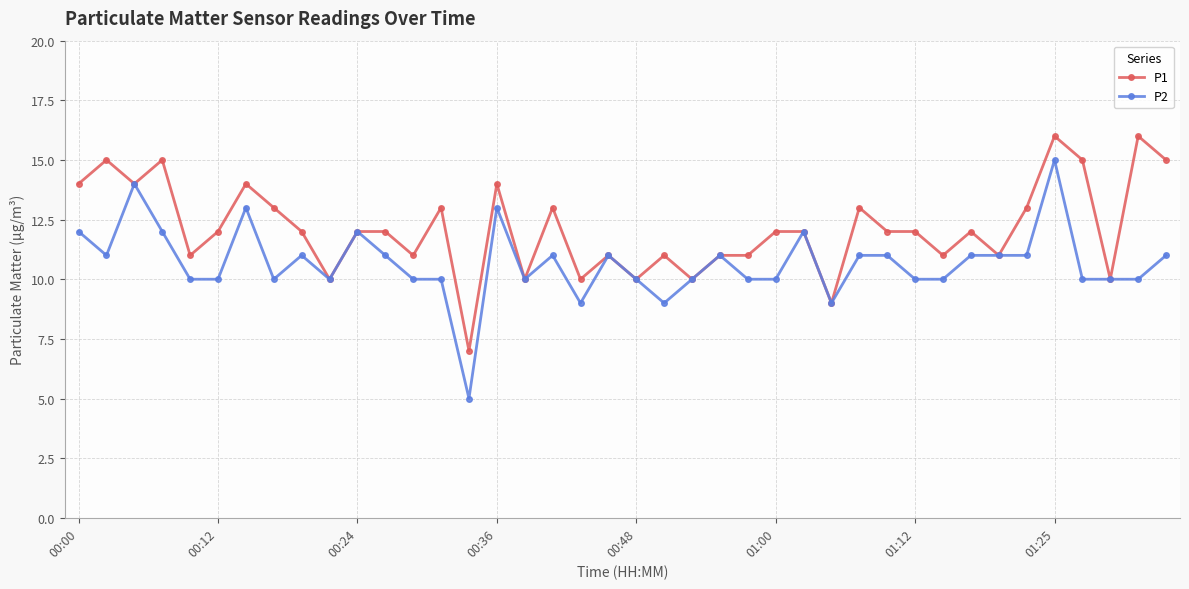

True or false: P1 has more than 2 points higher than both neighbors.

True